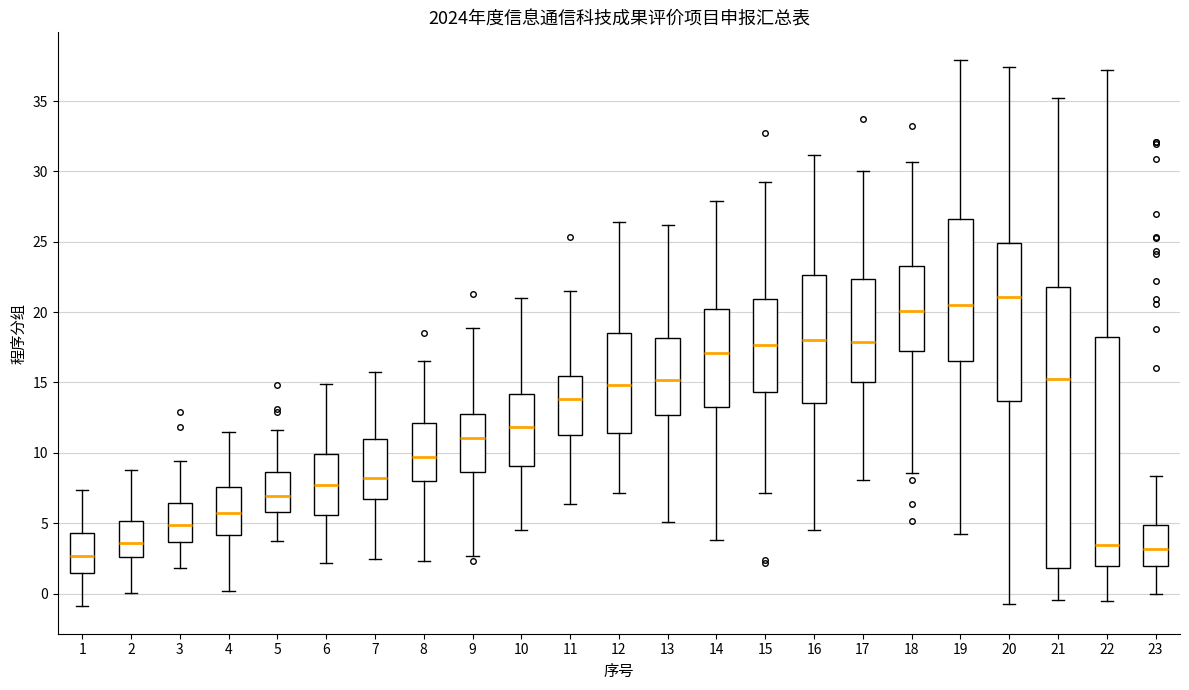

Reading left to right, transcribe this box plot: for each box, give where its median line is, the range the box spans, and where its two whiskers end, as read against the y-axis. The values are not printed on the chart, so give them approximately, as read against the axis.

1: median 2.5, box 1.5 to 4.5, whiskers -1.0 to 7.5
2: median 3.5, box 2.5 to 5.0, whiskers 0.0 to 9.0
3: median 5.0, box 3.5 to 6.5, whiskers 2.0 to 9.5
4: median 6.0, box 4.0 to 7.5, whiskers 0.0 to 11.5
5: median 7.0, box 6.0 to 8.5, whiskers 4.0 to 11.5
6: median 7.5, box 5.5 to 10.0, whiskers 2.0 to 15.0
7: median 8.0, box 6.5 to 11.0, whiskers 2.5 to 15.5
8: median 9.5, box 8.0 to 12.0, whiskers 2.5 to 16.5
9: median 11.0, box 8.5 to 13.0, whiskers 2.5 to 19.0
10: median 12.0, box 9.0 to 14.0, whiskers 4.5 to 21.0
11: median 14.0, box 11.5 to 15.5, whiskers 6.5 to 21.5
12: median 15.0, box 11.5 to 18.5, whiskers 7.0 to 26.5
13: median 15.0, box 12.5 to 18.0, whiskers 5.0 to 26.0
14: median 17.0, box 13.5 to 20.0, whiskers 4.0 to 28.0
15: median 17.5, box 14.5 to 21.0, whiskers 7.0 to 29.5
16: median 18.0, box 13.5 to 22.5, whiskers 4.5 to 31.0
17: median 18.0, box 15.0 to 22.5, whiskers 8.0 to 30.0
18: median 20.0, box 17.5 to 23.5, whiskers 8.5 to 30.5
19: median 20.5, box 16.5 to 26.5, whiskers 4.0 to 38.0
20: median 21.0, box 13.5 to 25.0, whiskers -1.0 to 37.5
21: median 15.0, box 2.0 to 22.0, whiskers -0.5 to 35.0
22: median 3.5, box 2.0 to 18.5, whiskers -0.5 to 37.0
23: median 3.0, box 2.0 to 5.0, whiskers 0.0 to 8.5